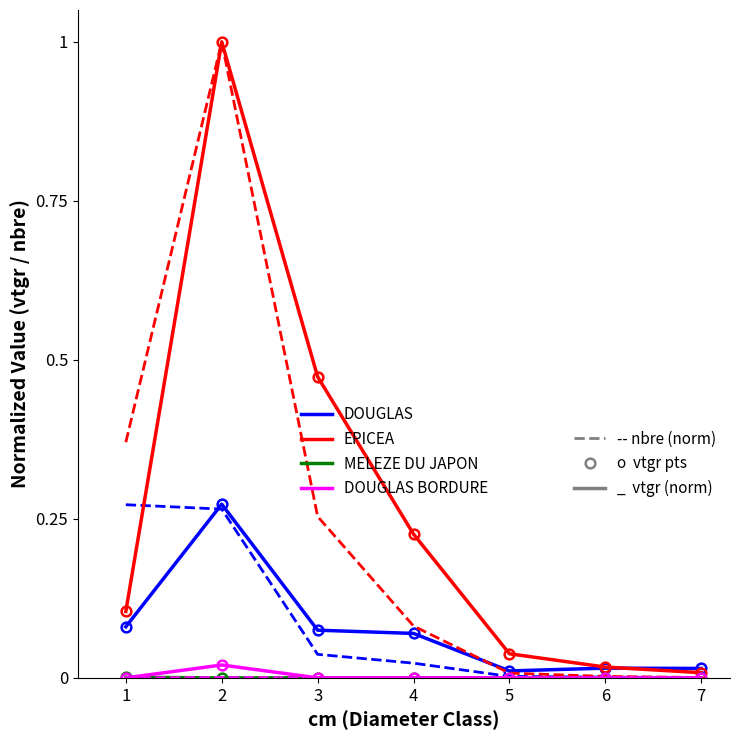

At which category is the sum across all series the highest?

2